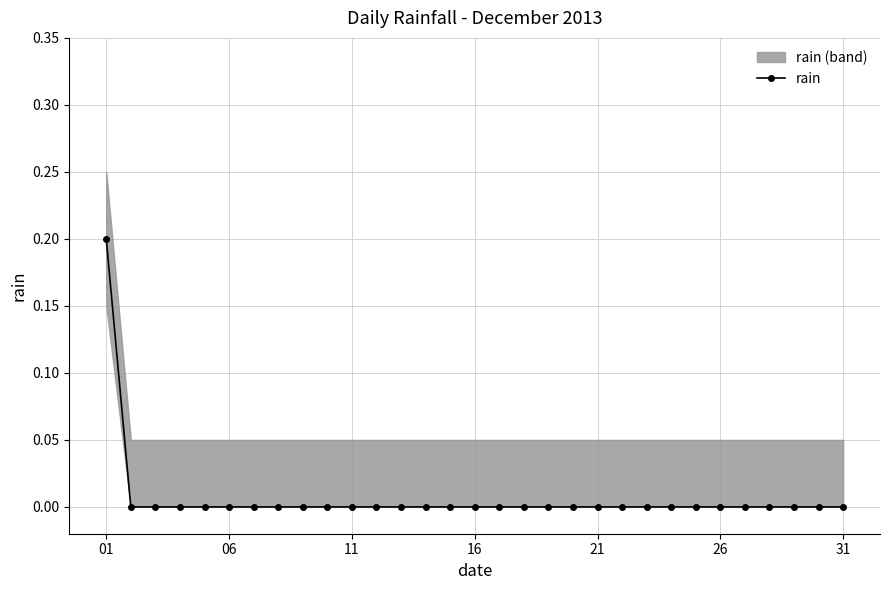

What is the difference between the maximum and minimum values?

0.2